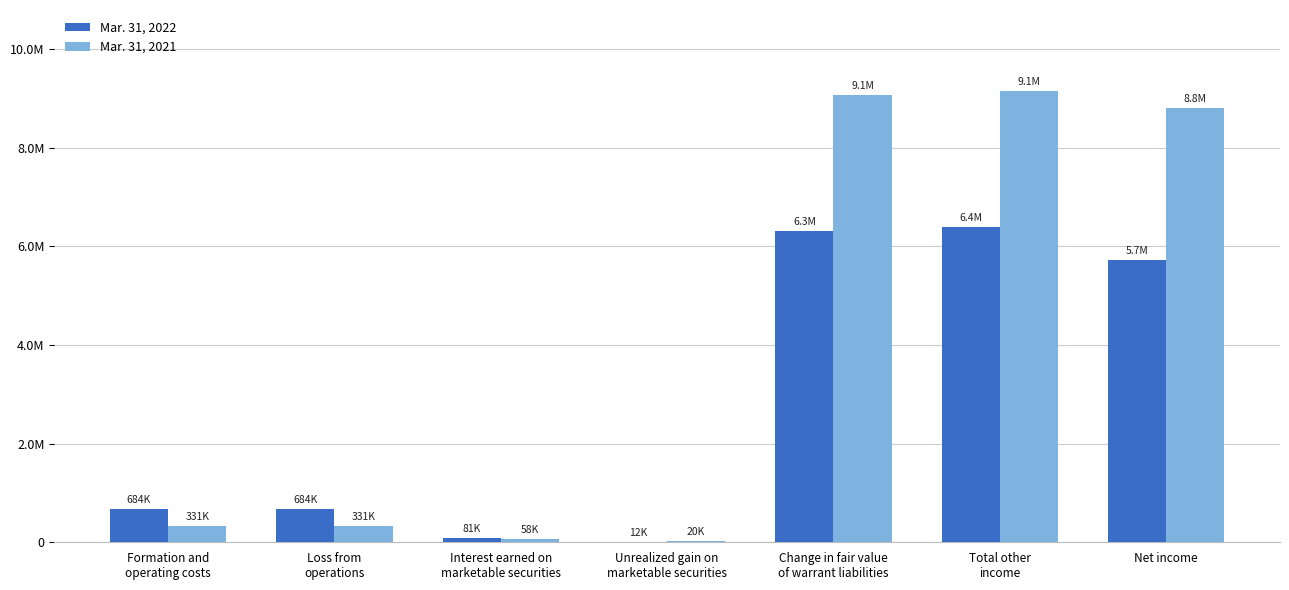

At how many categories does at least one series exceed 4032846?

3